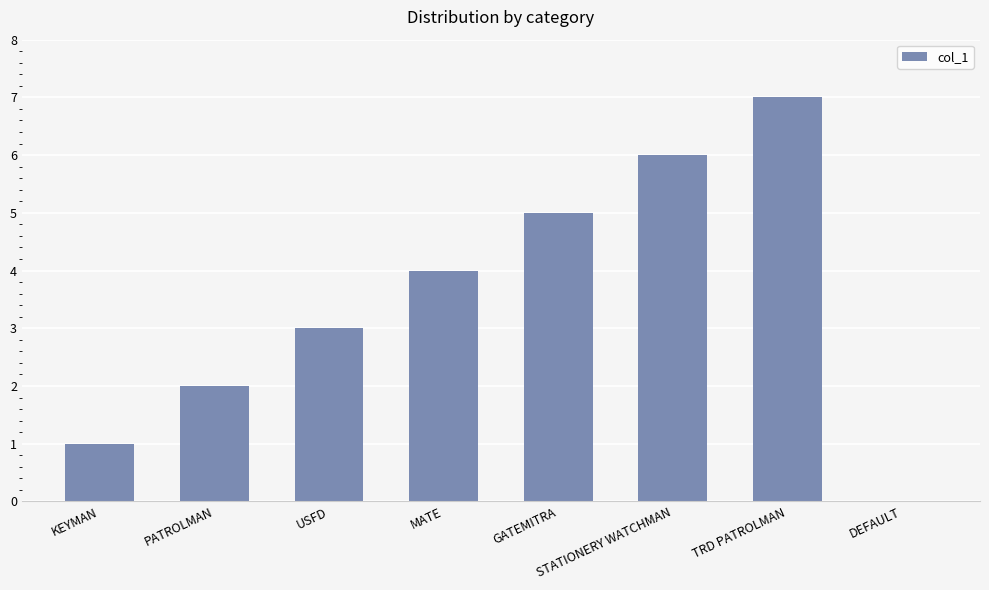

Count the number of data series in this chart.

1